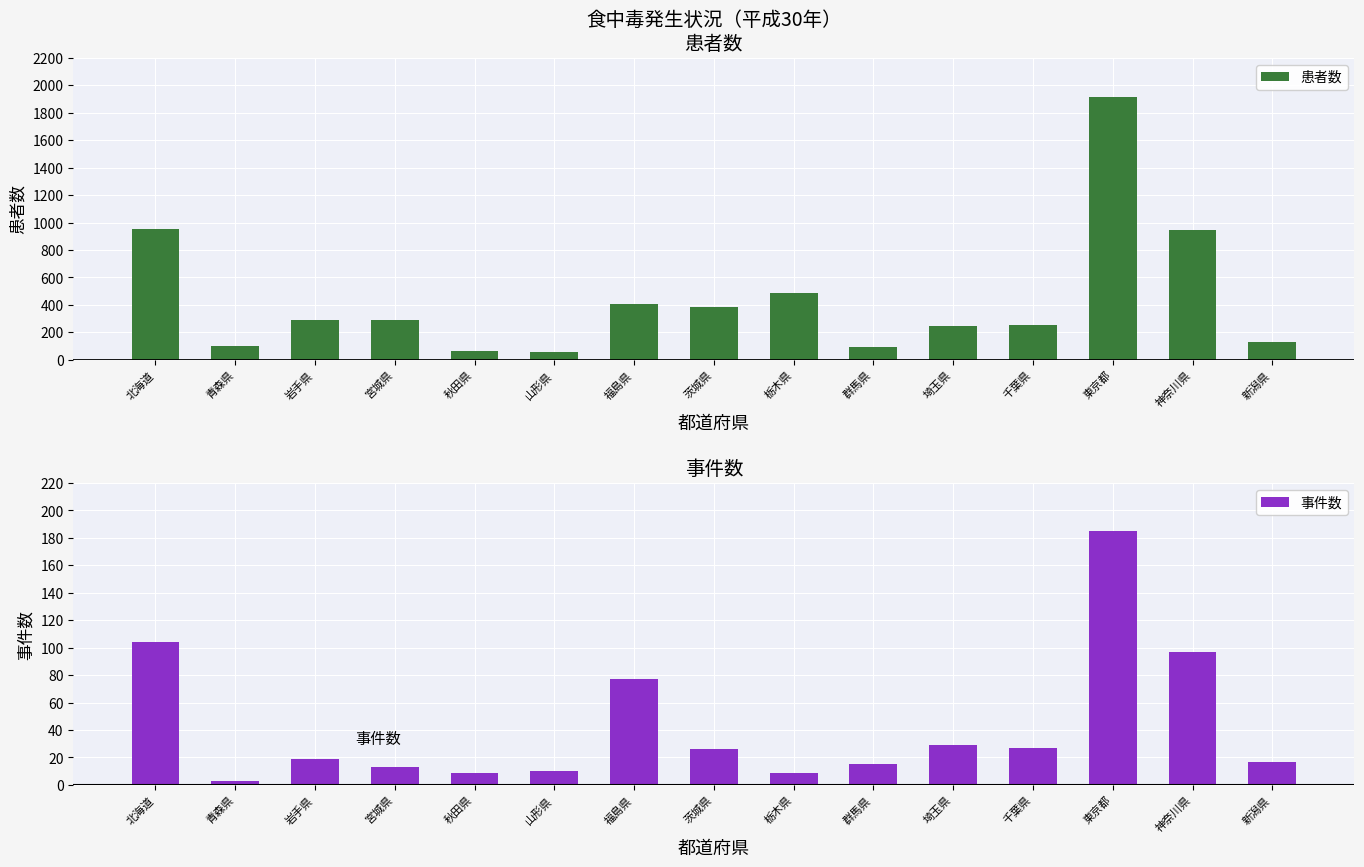

What is the label of the 5th bar from the right?

埼玉県